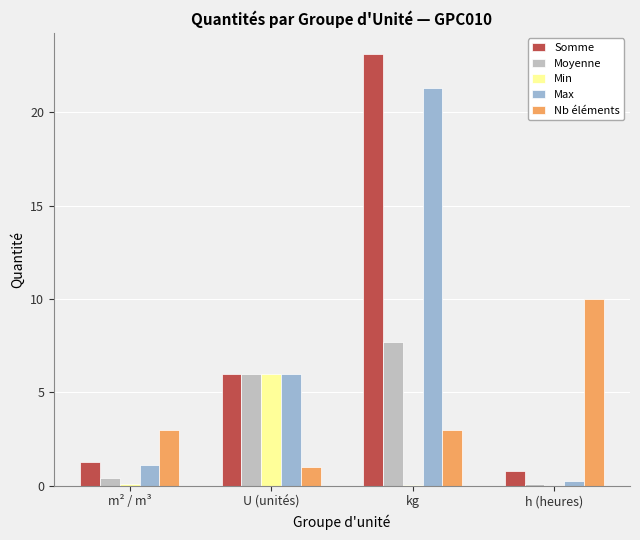

What is the sum of all Moyenne values?

14.2